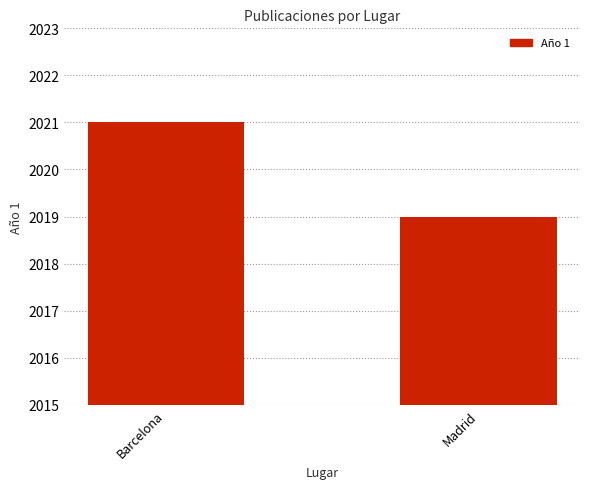

True or false: the data shows 2019 at Madrid.

True